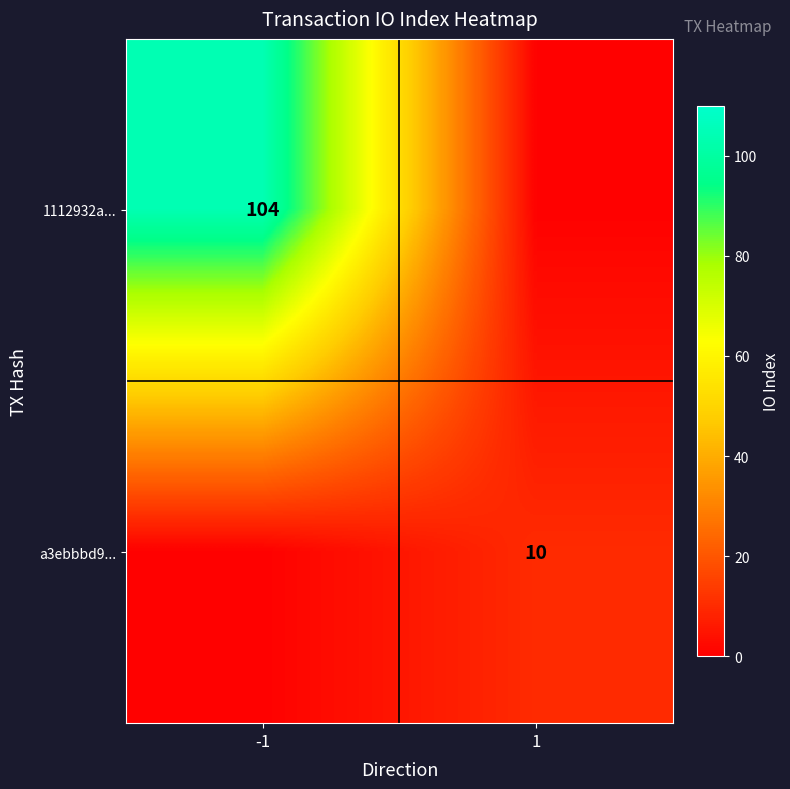

At how many categories does at least one series exceed 21?

1